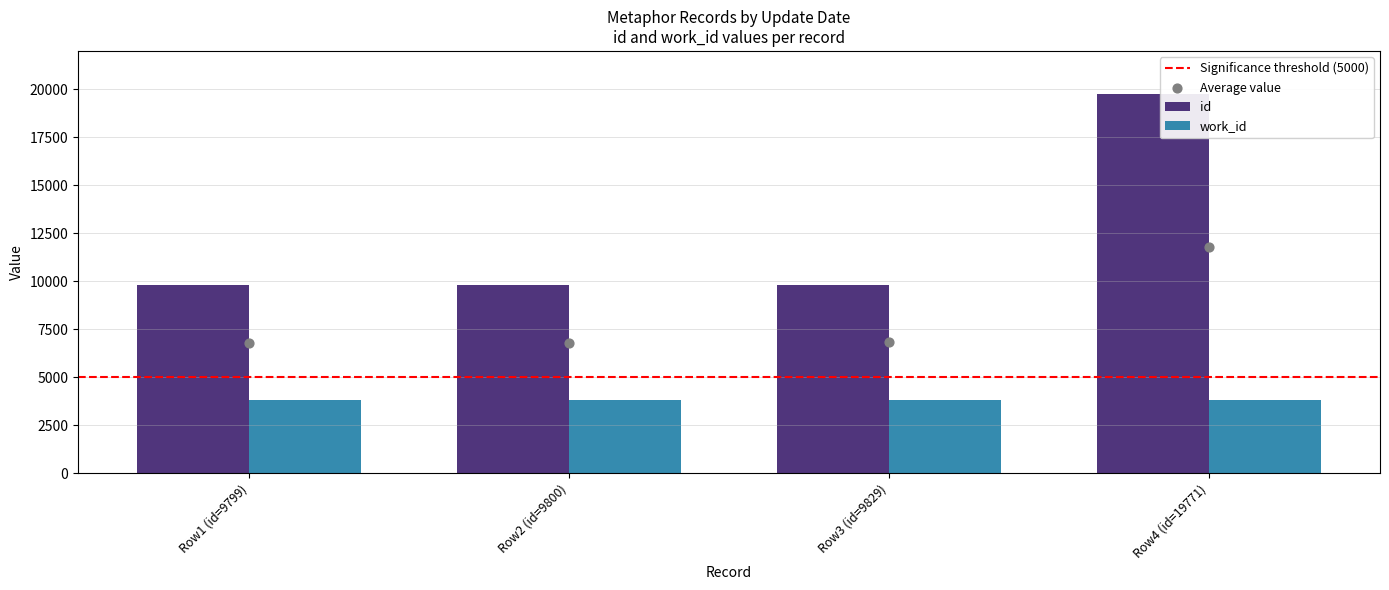

What is the sum of all work_id values?

15216